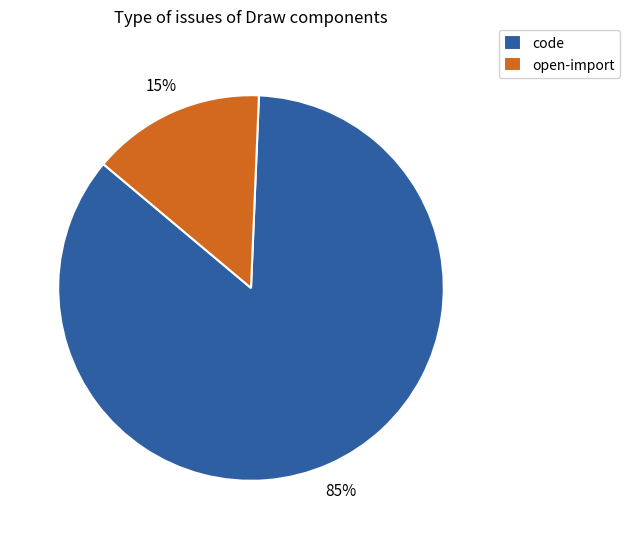

To the nearest percent, what is the combined percentage of code and open-import?

100%